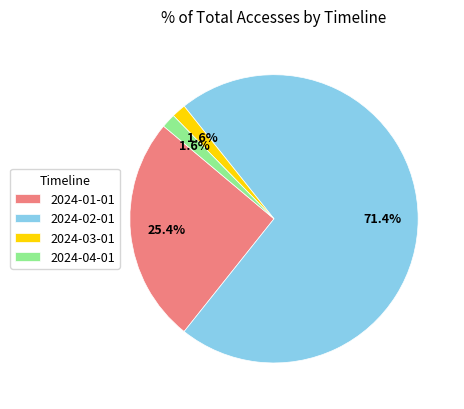

What is the ratio of the value at 2024-04-01 to the value at 2024-03-01?

1.0